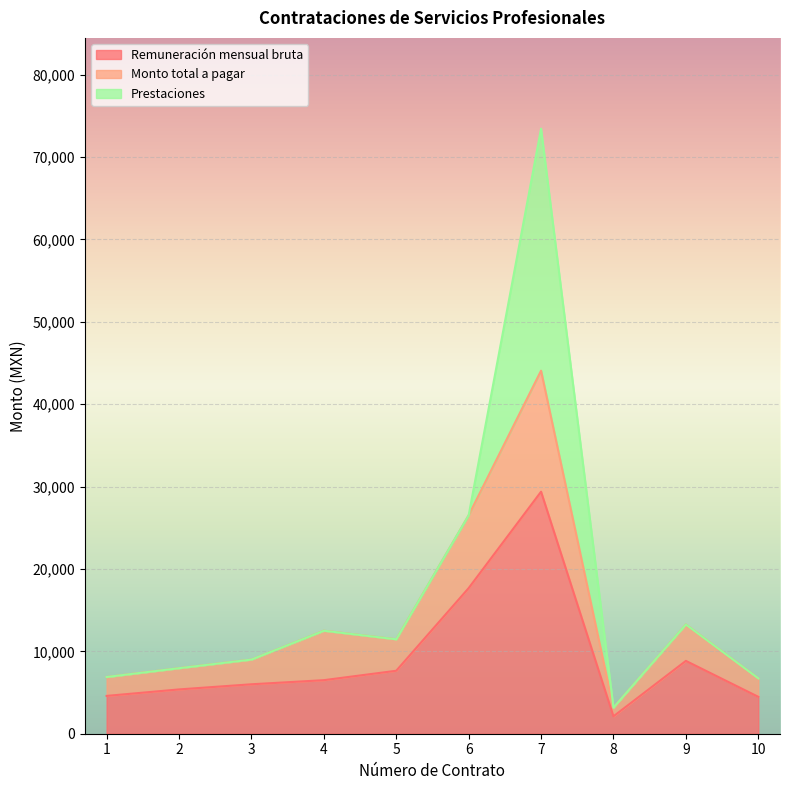

At which category is the sum across all series the highest?

7